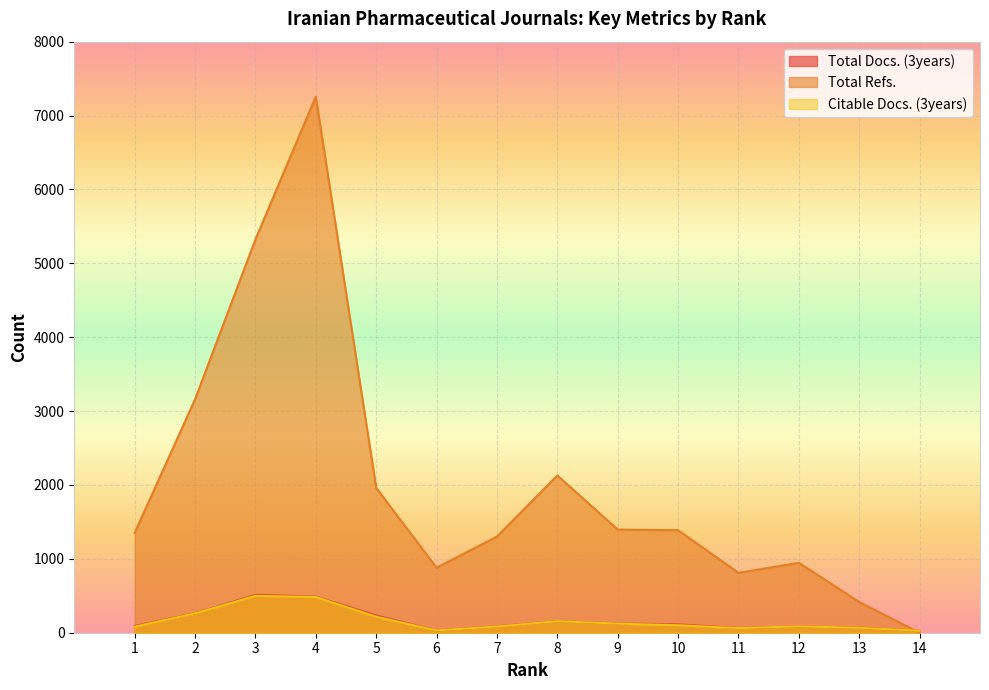

Which series has the largest total across all categories?

Total Refs.